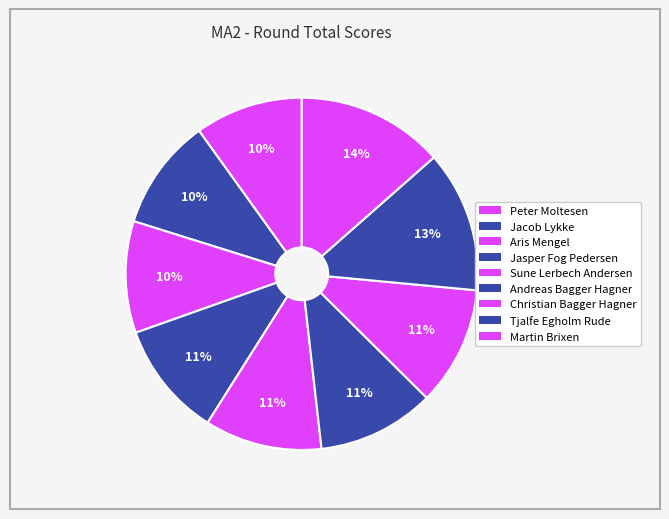

To the nearest percent, what portion does Martin Brixen represent?

14%